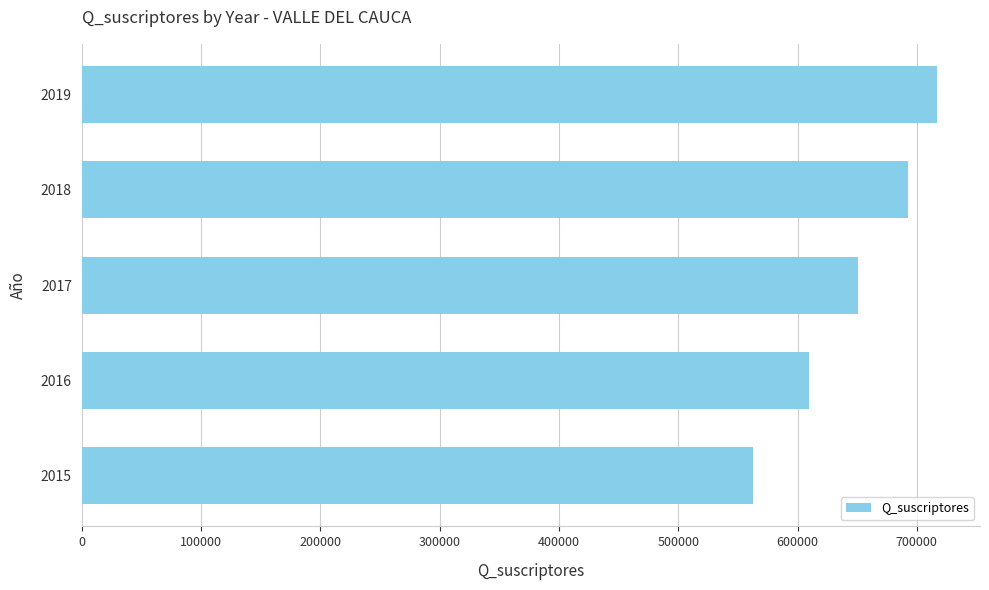

Reading bottom to top, extract all data points from this chart.

2015=562726	2016=609443	2017=651074	2018=692349	2019=717088